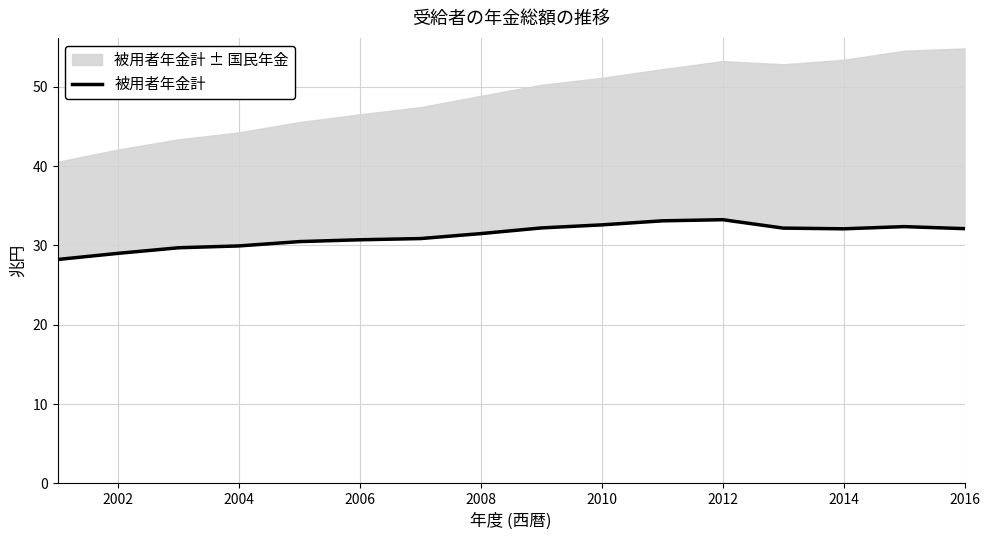

What is the value of the 14th point from the left?

32.1